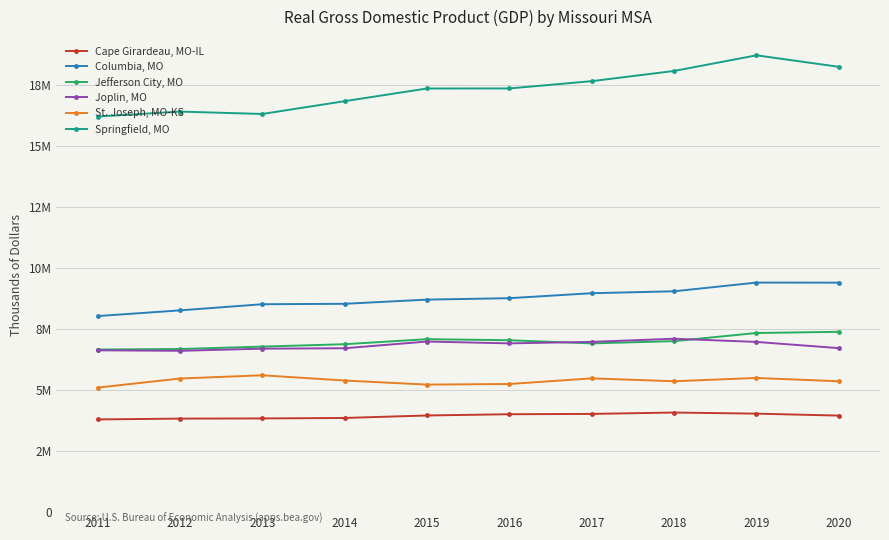

What are all the series names shown in the legend?

Cape Girardeau, MO-IL, Columbia, MO, Jefferson City, MO, Joplin, MO, St. Joseph, MO-KS, Springfield, MO